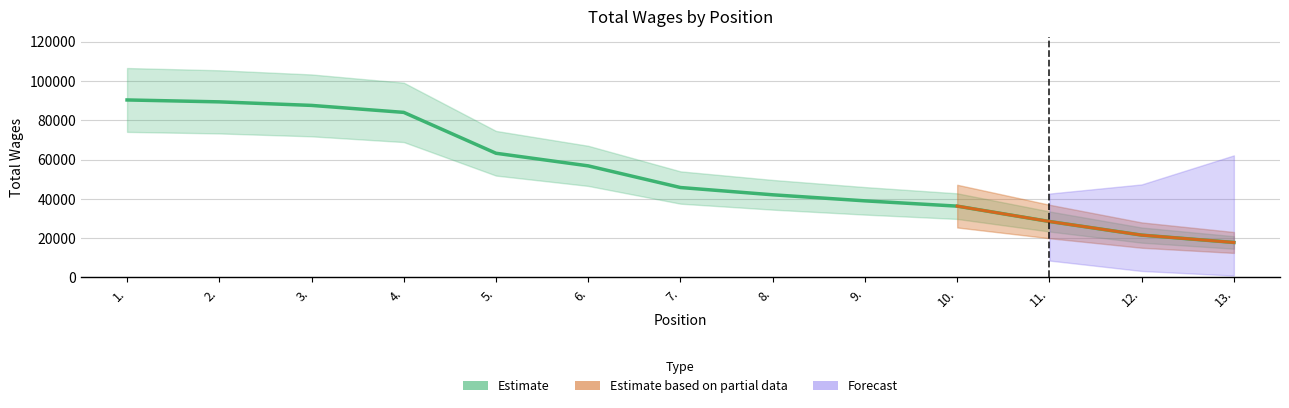

True or false: the data shows 35635 at 12..

False